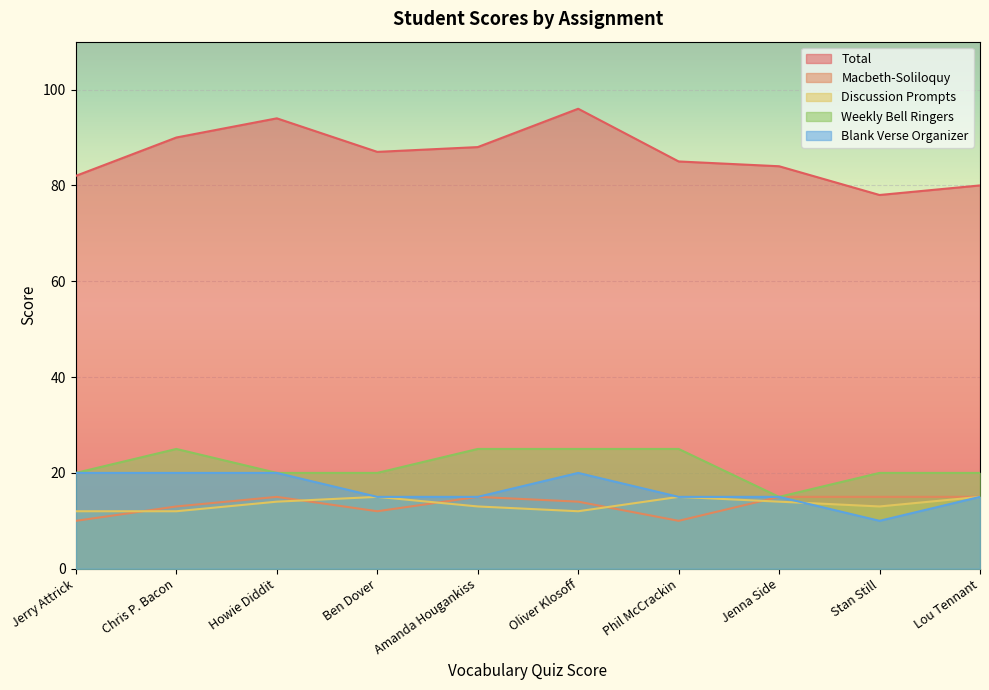

Reading left to right, extract all data points from this chart.

Total: 82	90	94	87	88	96	85	84	78	80
Macbeth-Soliloquy: 10	13	15	12	15	14	10	15	15	15
Discussion Prompts: 12	12	14	15	13	12	15	14	13	15
Weekly Bell Ringers: 20	25	20	20	25	25	25	15	20	20
Blank Verse Organizer: 20	20	20	15	15	20	15	15	10	15